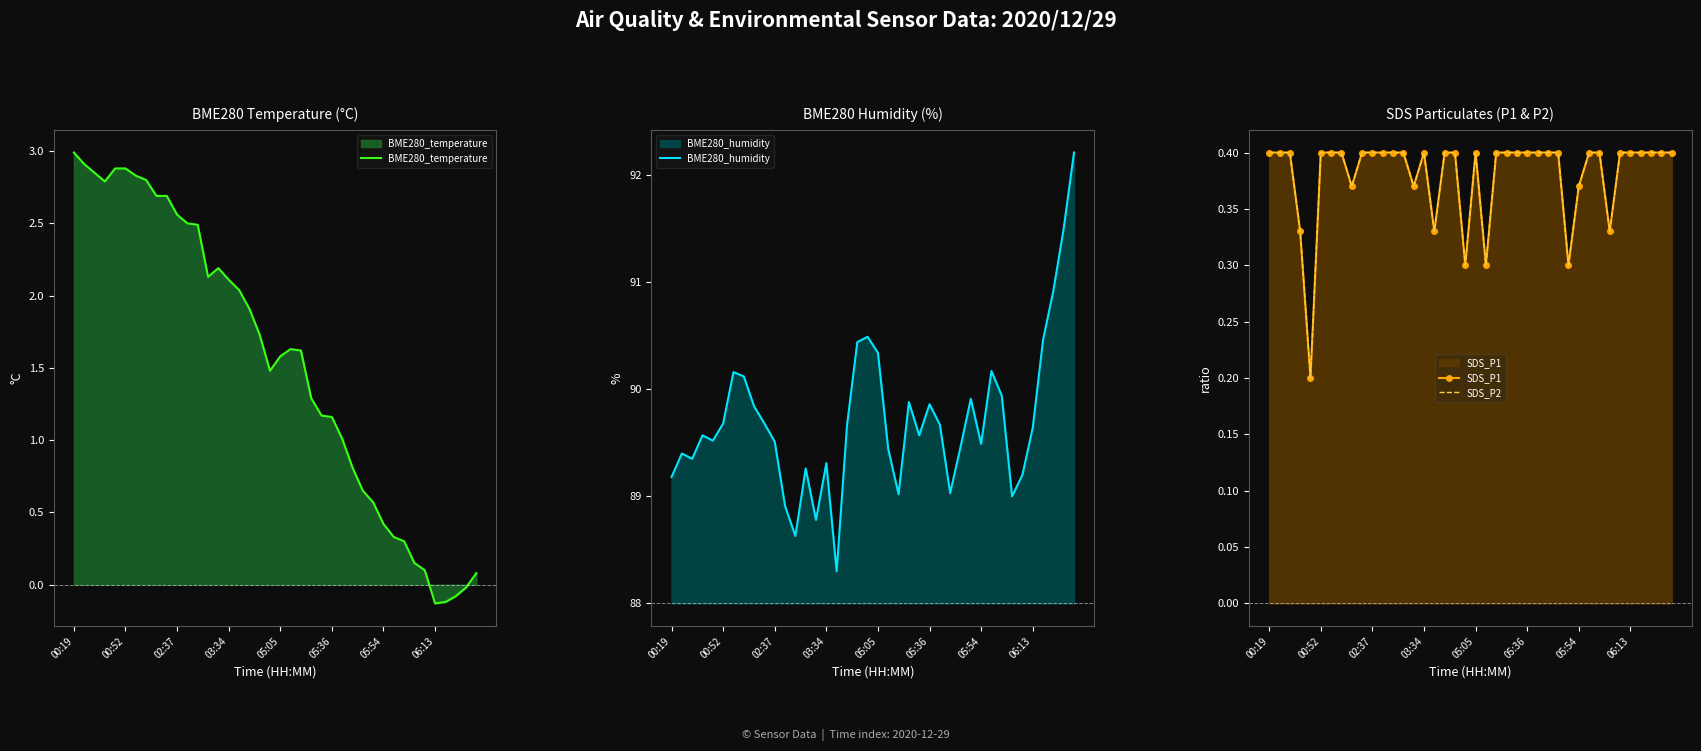

What is the minimum value for BME280_humidity?

88.3